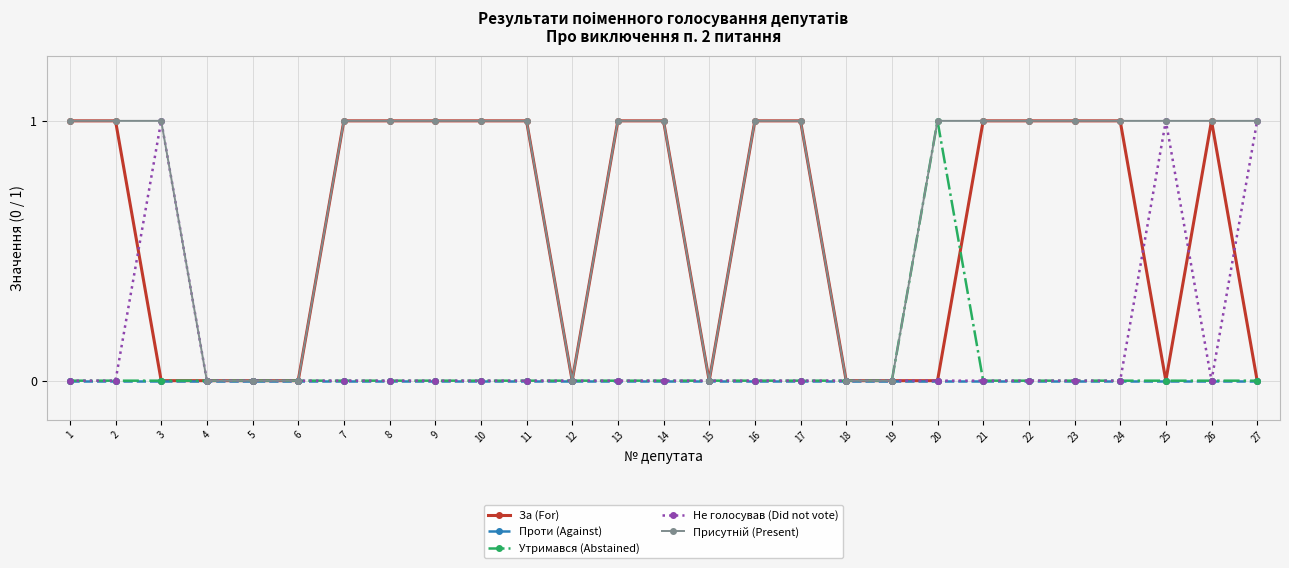

How many data points does each series have?

27